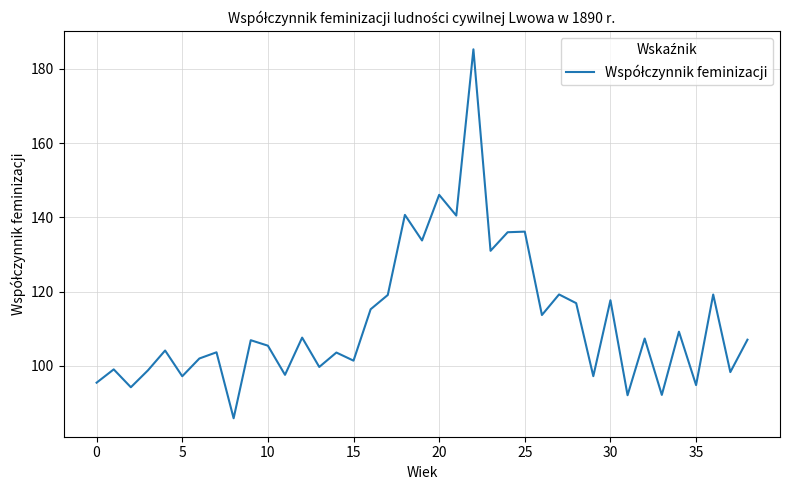

What is the difference between the maximum and minimum values?

99.3